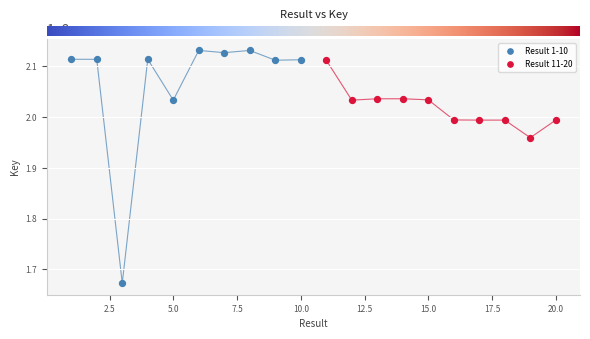

Which series contains the lowest Y value?

Result 1-10